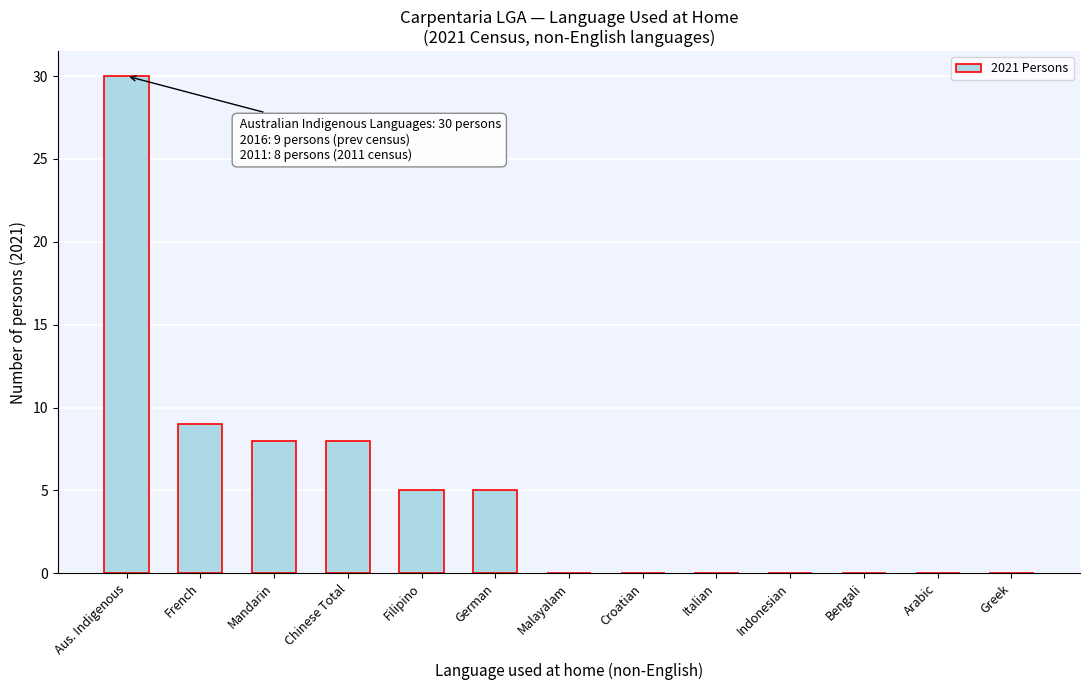

Reading left to right, list all the values displayed in this chart.

Aus. Indigenous=30	French=9	Mandarin=8	Chinese Total=8	Filipino=5	German=5	Malayalam=0	Croatian=0	Italian=0	Indonesian=0	Bengali=0	Arabic=0	Greek=0